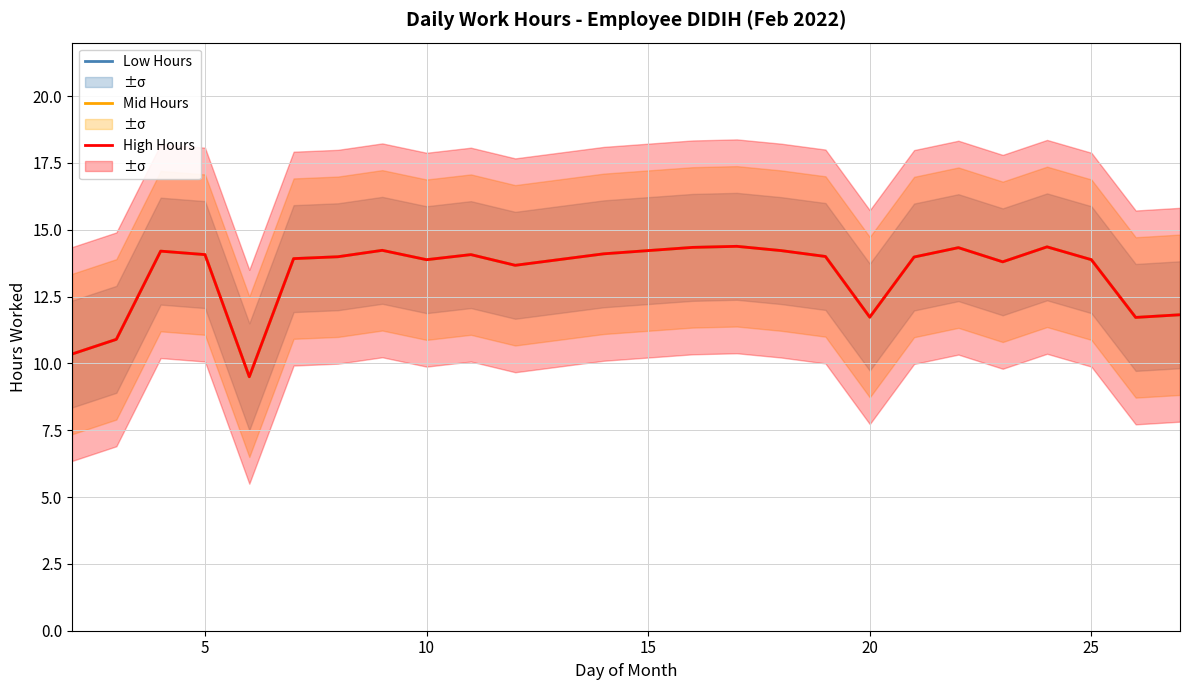

What is the value of the High Hours point at the 24th from the left?

11.8